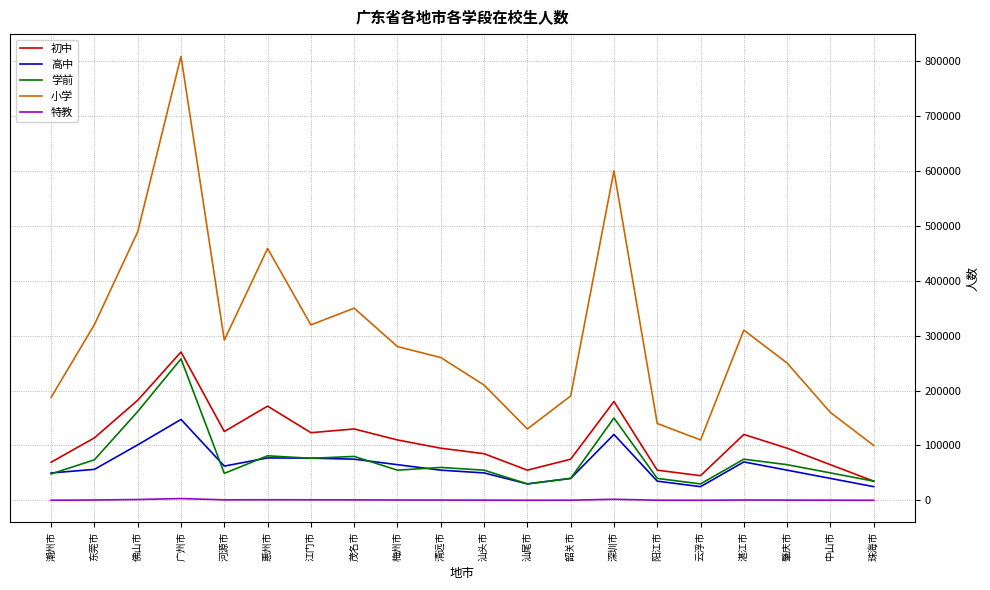

Which category has the lowest value in the 初中 series?

珠海市